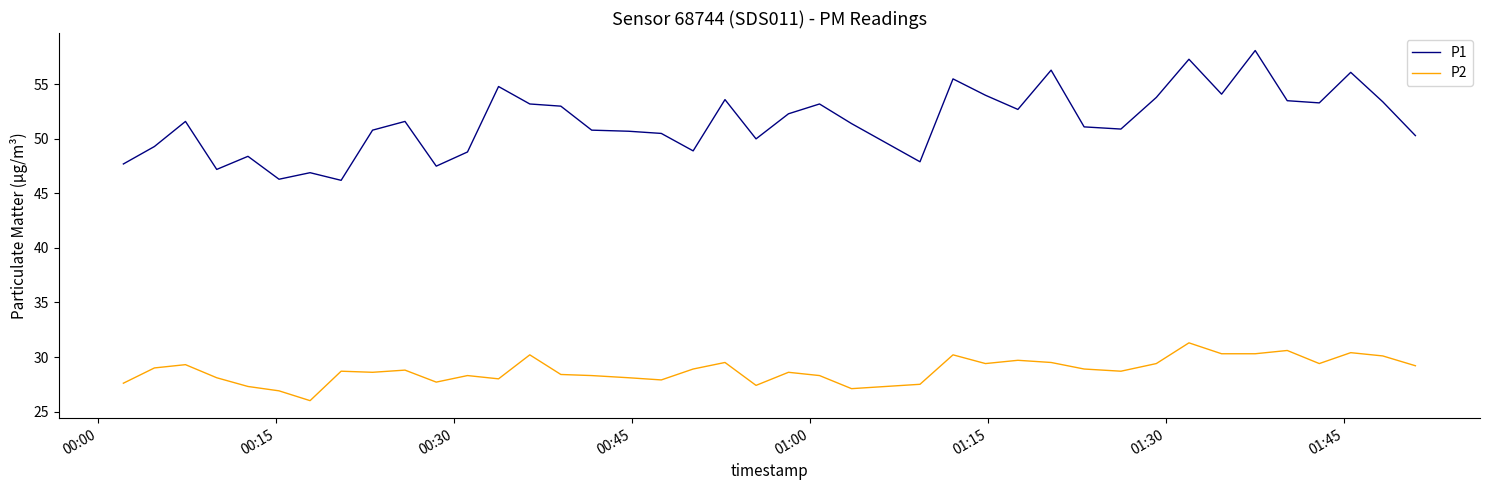

List the series in order of their overall mean, lowest first.

P2, P1